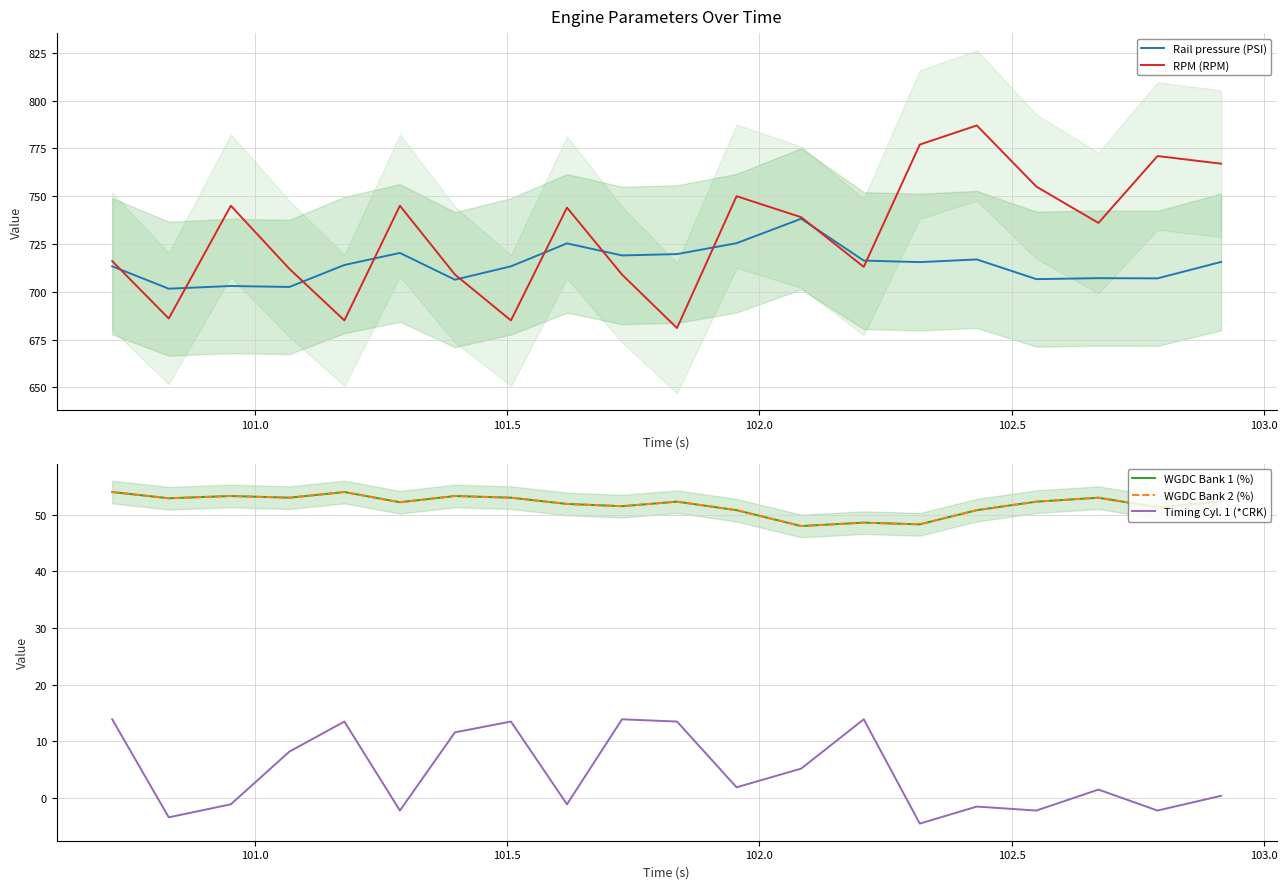

What is the minimum value for RPM (RPM)?

681.0